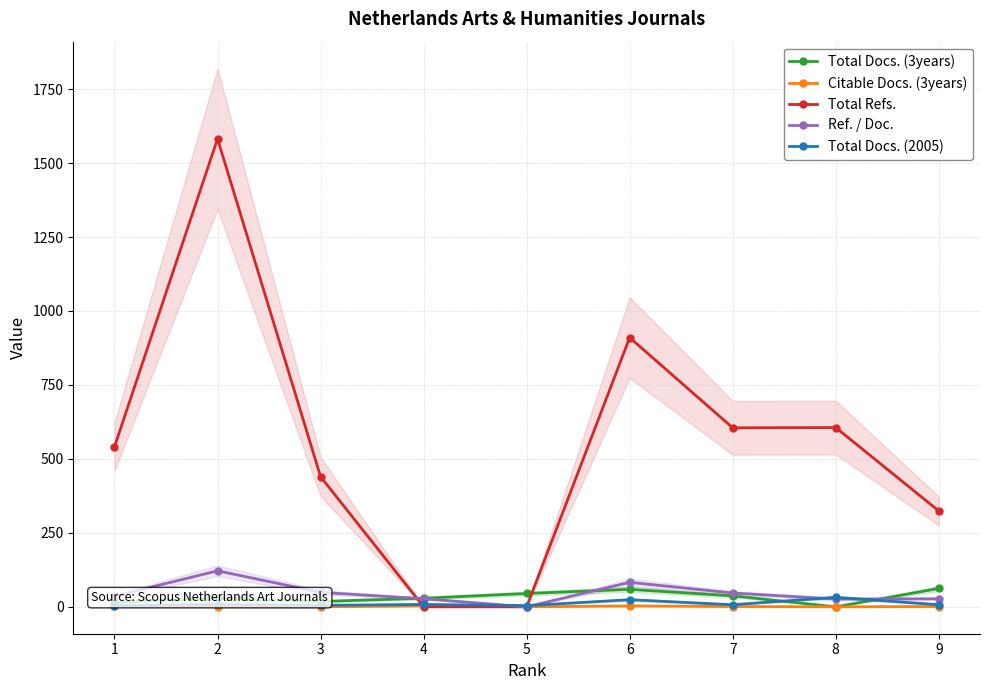

How many interior local valleys does the Total Docs. (3years) series have?

2